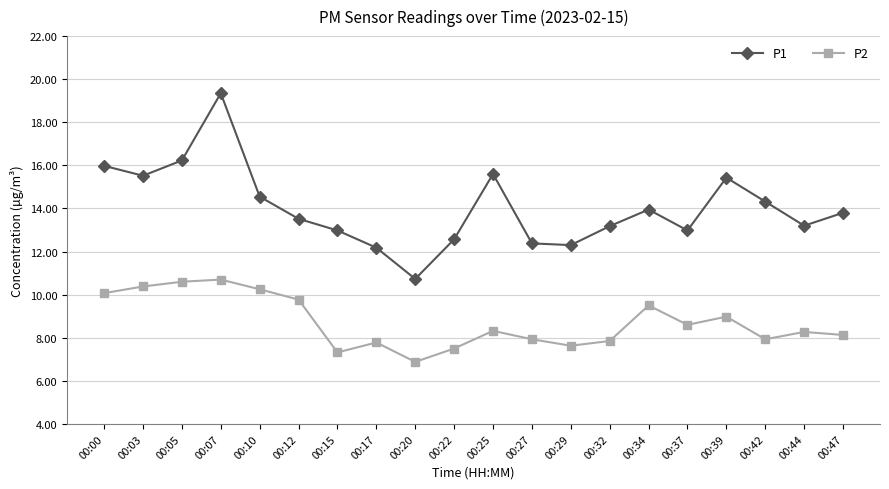

Which series has the widest spread of values?

P1